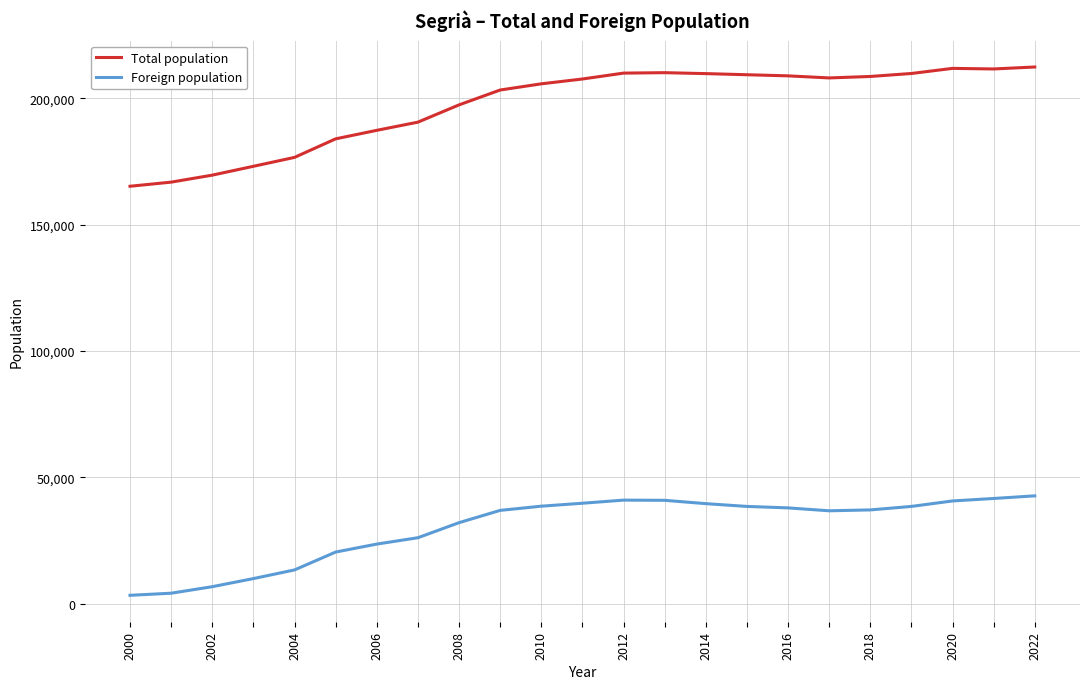

What is the difference between the maximum and minimum values in the Foreign population series?

39353